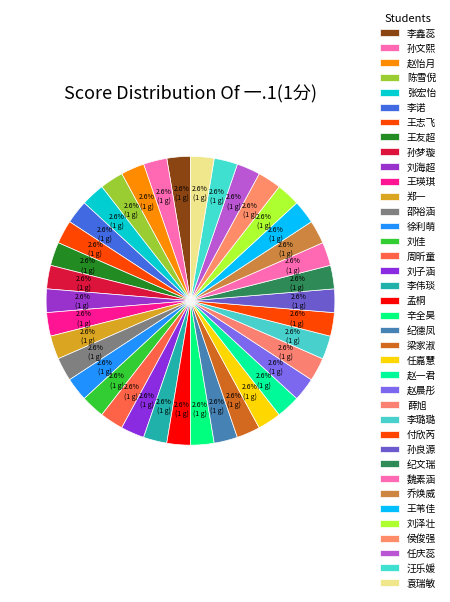

Does 李伟琰 represent more than half of the total?

No